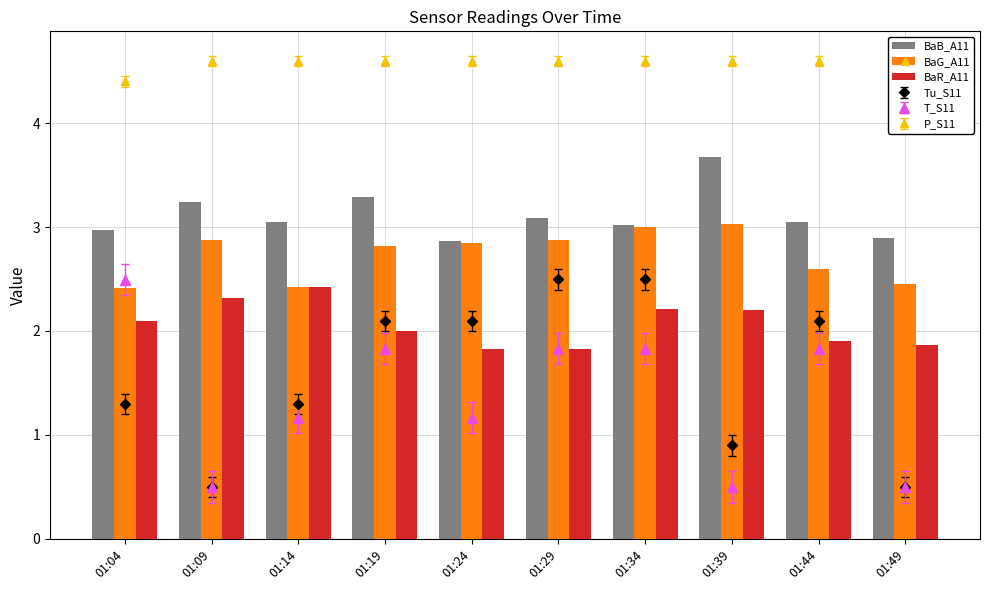

Reading left to right, list all the values displayed in this chart.

BaB_A11: 3.0	3.2	3.0	3.3	2.9	3.1	3.0	3.7	3.0	2.9
BaG_A11: 2.4	2.9	2.4	2.8	2.9	2.9	3.0	3.0	2.6	2.5
BaR_A11: 2.1	2.3	2.4	2.0	1.8	1.8	2.2	2.2	1.9	1.9